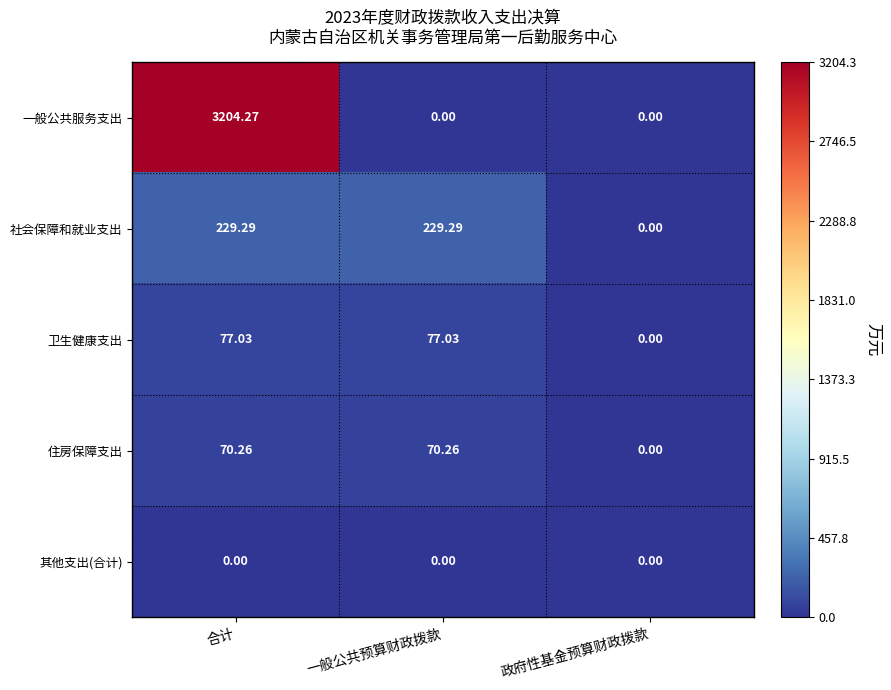

Which series changed the most between 合计 and 一般公共预算财政拨款?

一般公共服务支出